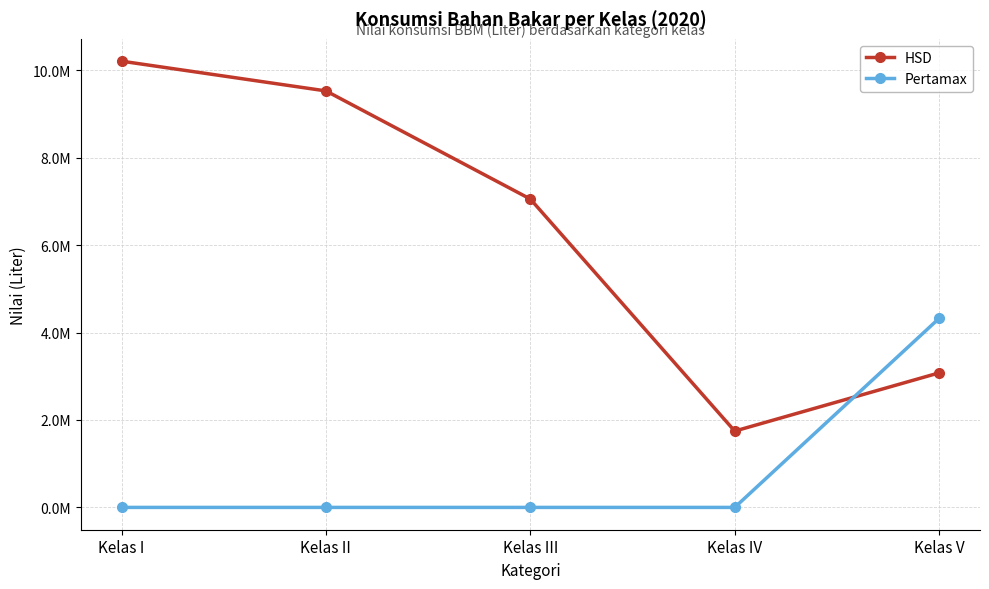

Does the chart have visible grid lines?

Yes